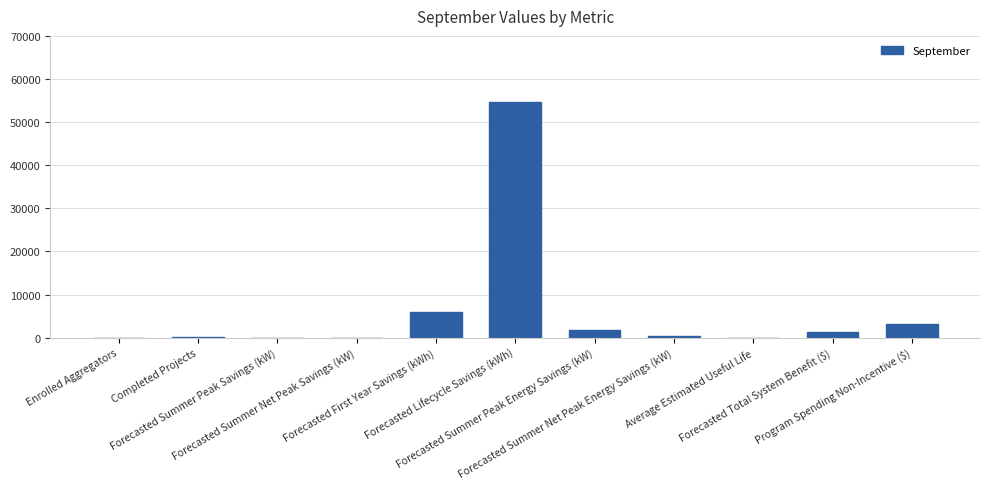

True or false: the data shows 9.0 at Average Estimated Useful Life.

True